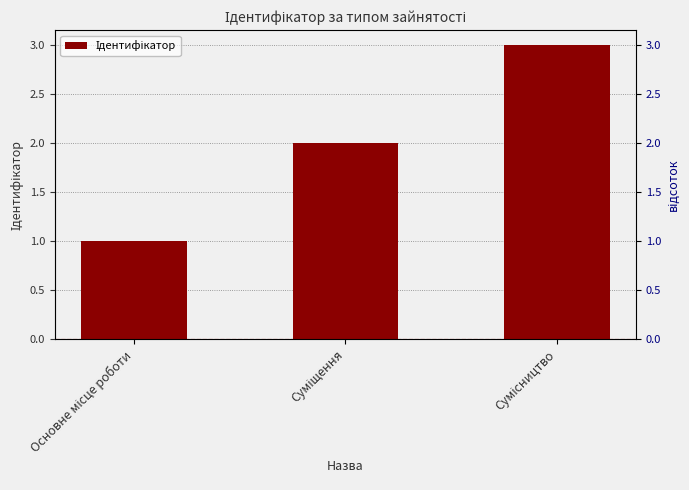

Are the bars grouped side by side (vs. stacked)?

No